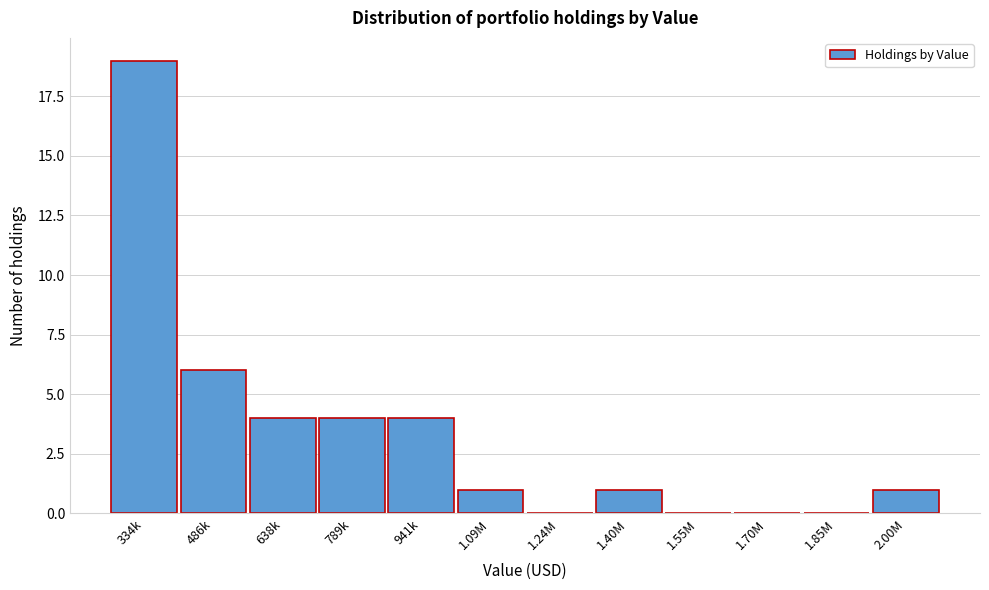

Reading right to left, list all the values displayed in this chart.

2.00M=1	1.85M=0	1.70M=0	1.55M=0	1.40M=1	1.24M=0	1.09M=1	941k=4	789k=4	638k=4	486k=6	334k=19